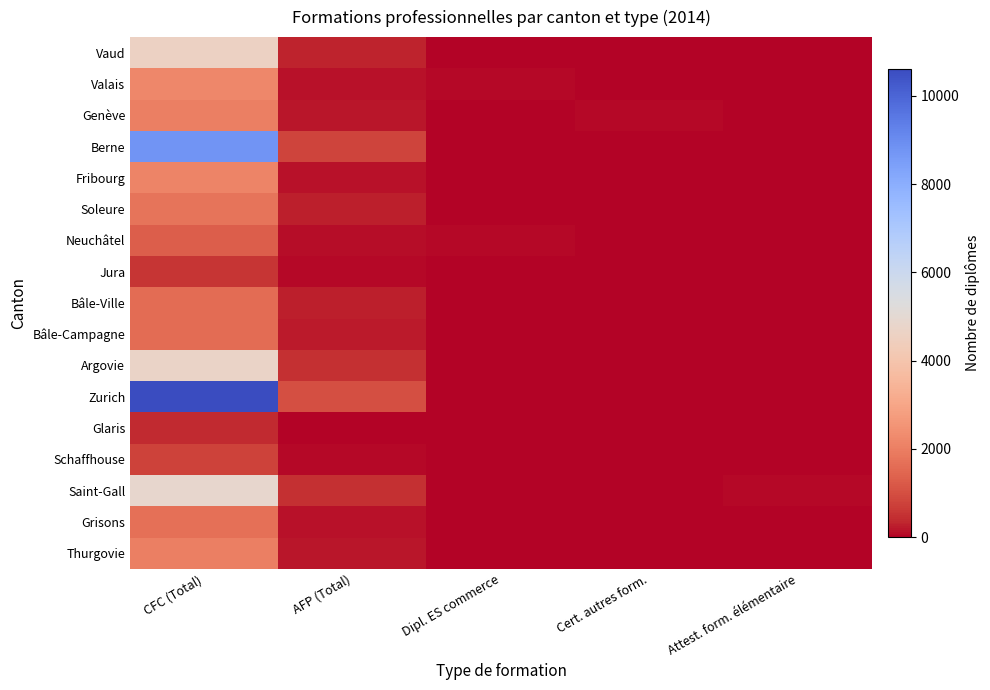

Which series has the largest total across all categories?

Zurich